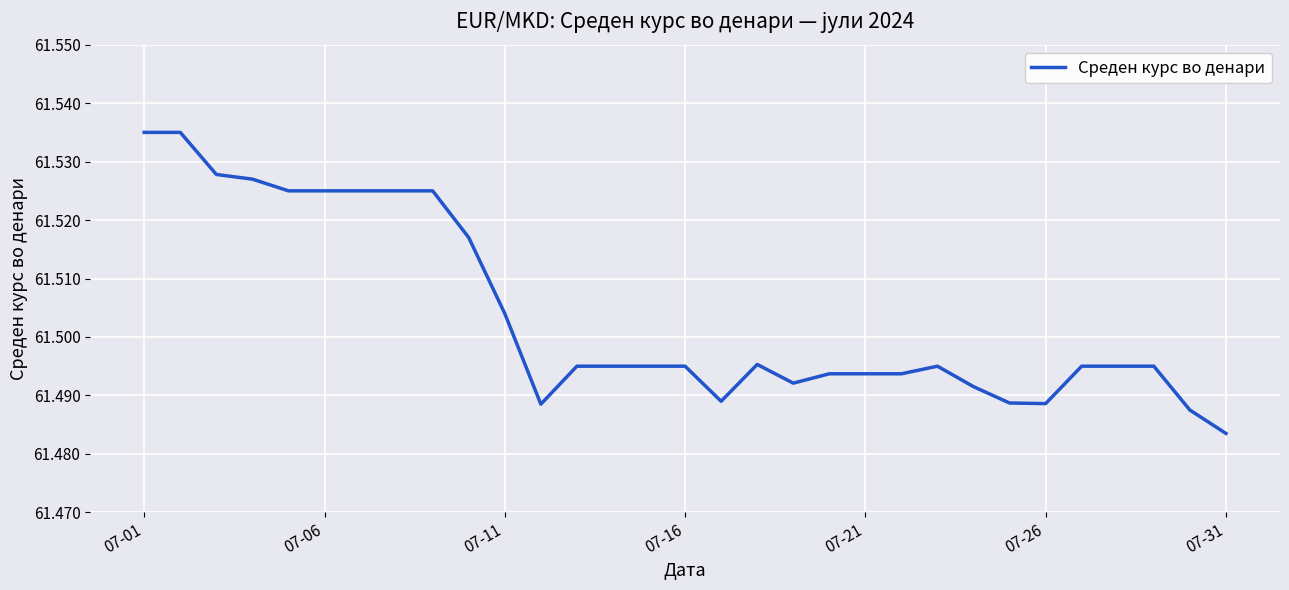

Is this an area chart (filled region under the line)?

No